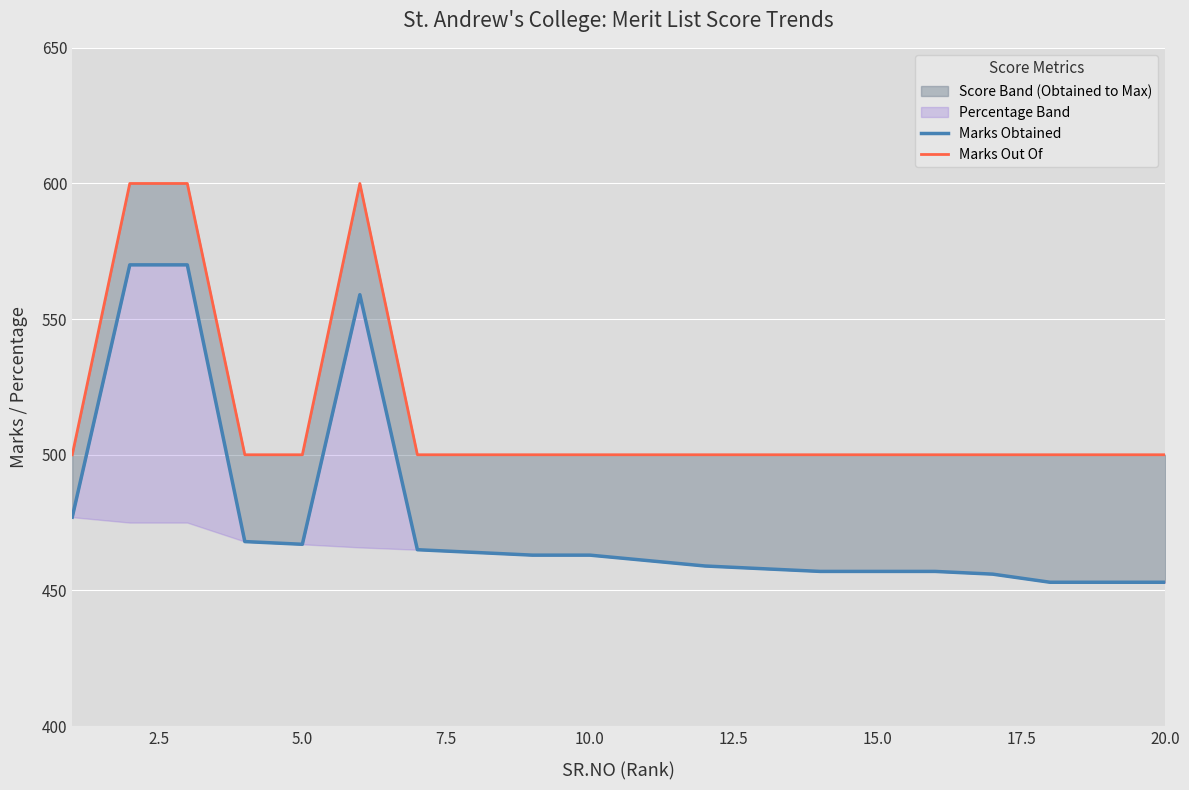

How many lines are shown in the chart?

2